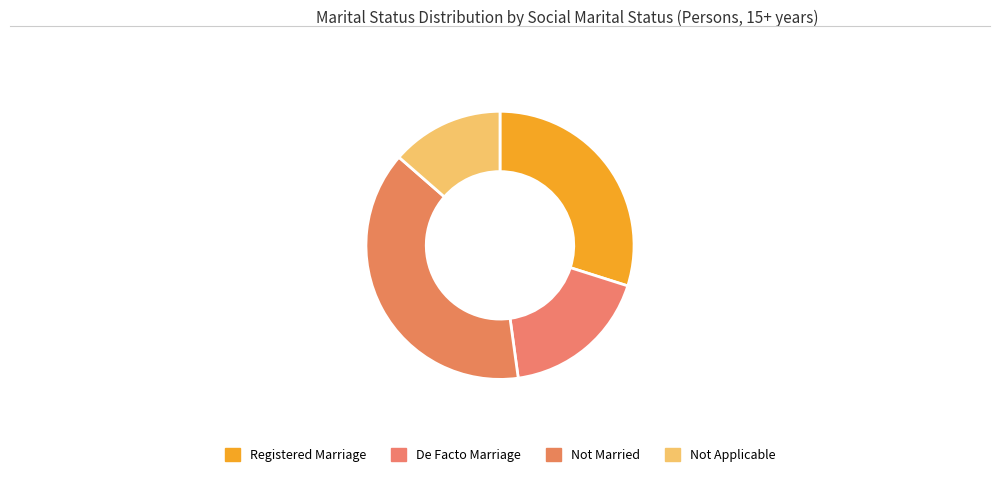

Rank the categories by value from highest to lowest.

Not Married, Registered Marriage, De Facto Marriage, Not Applicable